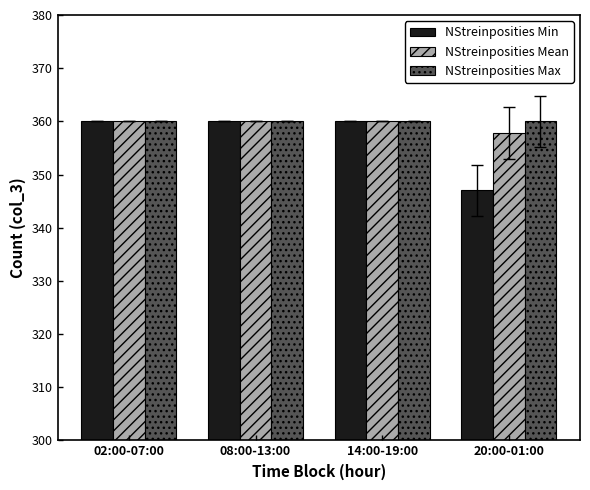

What is the lowest value of the NStreinposities Max series?

360.0